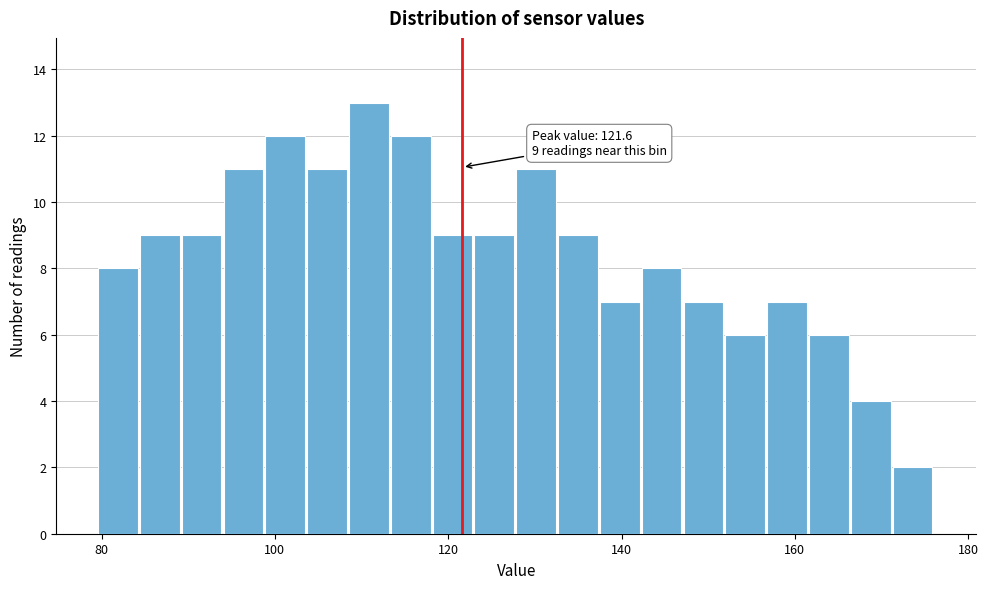

Around what value on the x-axis is the tallest bar? Give the approximate position of its centre, as read against the axis.

110